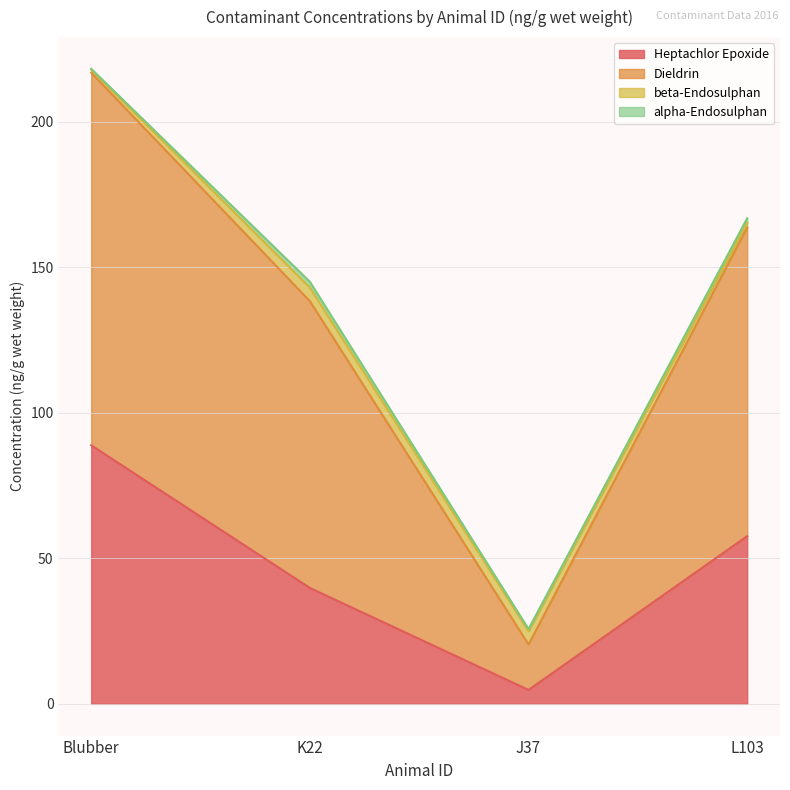

The value of Heptachlor Epoxide at J37 is 4.8. True or false?

True